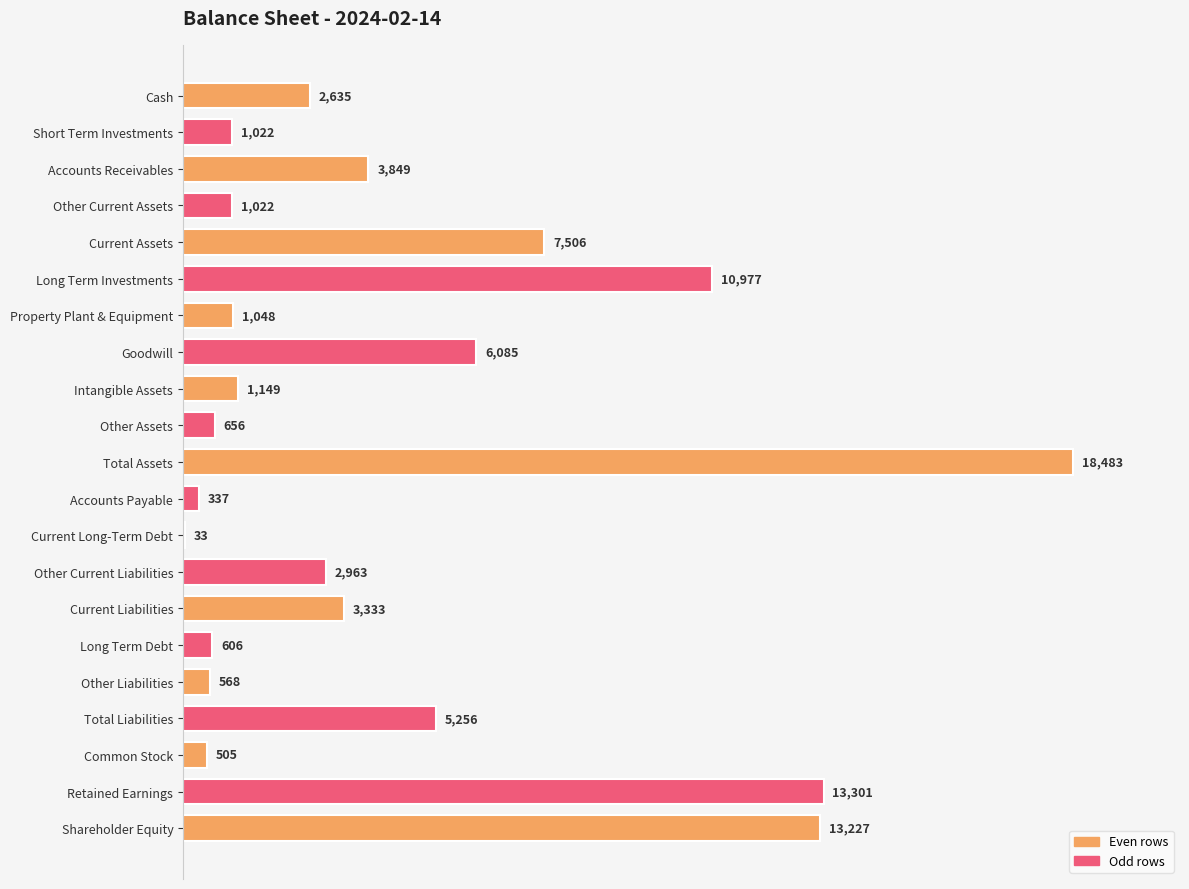

The chart shows a value of 656 at Other Assets. True or false?

True